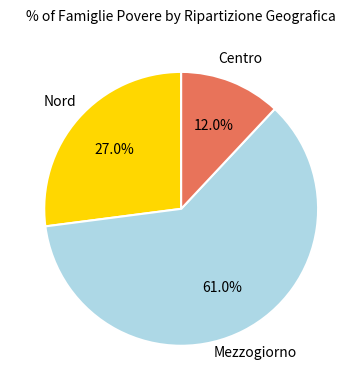

Is there any slice that represents more than half of the pie?

Yes